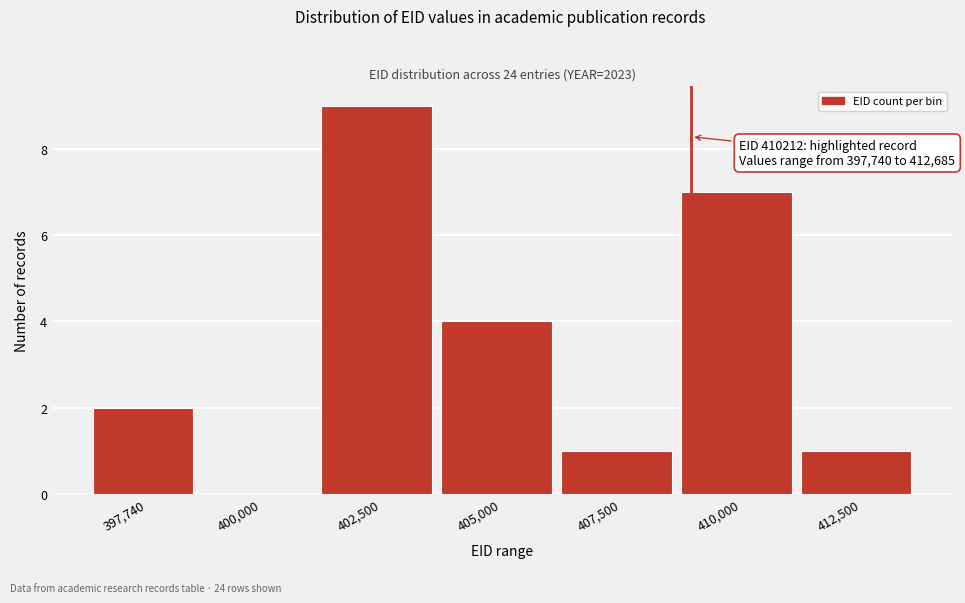

Reading right to left, what are all the values shown in this chart?

412,500=1	410,000=7	407,500=1	405,000=4	402,500=9	400,000=0	397,740=2